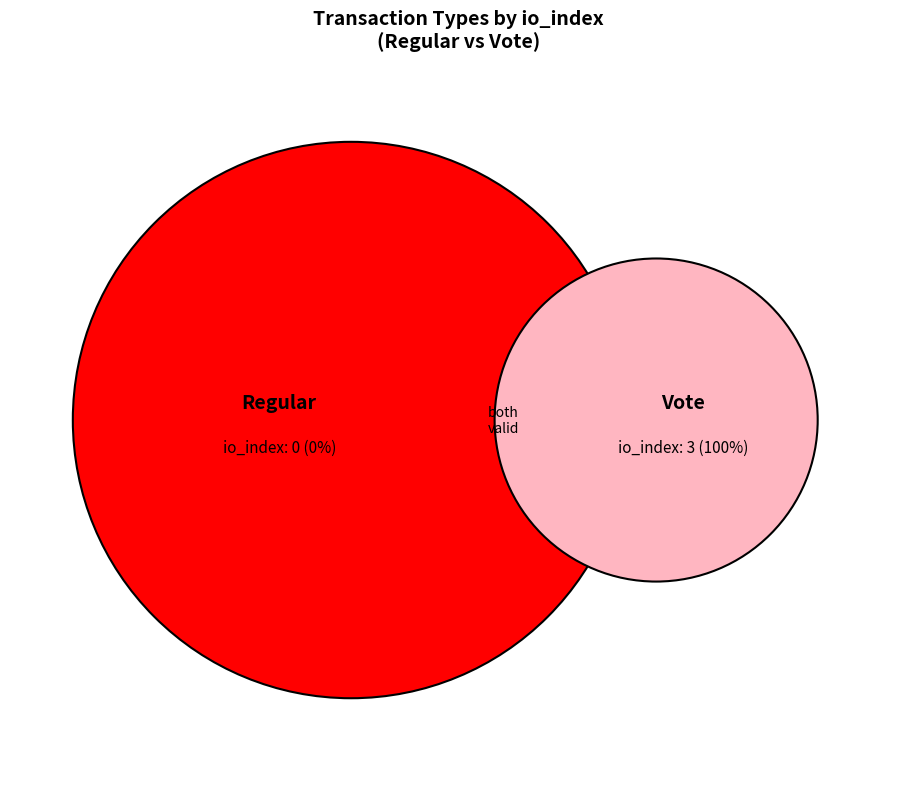

Which has a higher value, Vote or Regular?

Vote